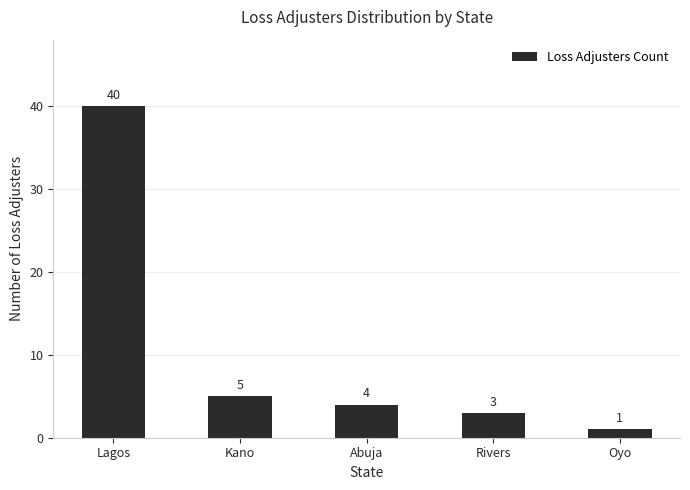

Reading left to right, list all the values displayed in this chart.

Lagos=40	Kano=5	Abuja=4	Rivers=3	Oyo=1